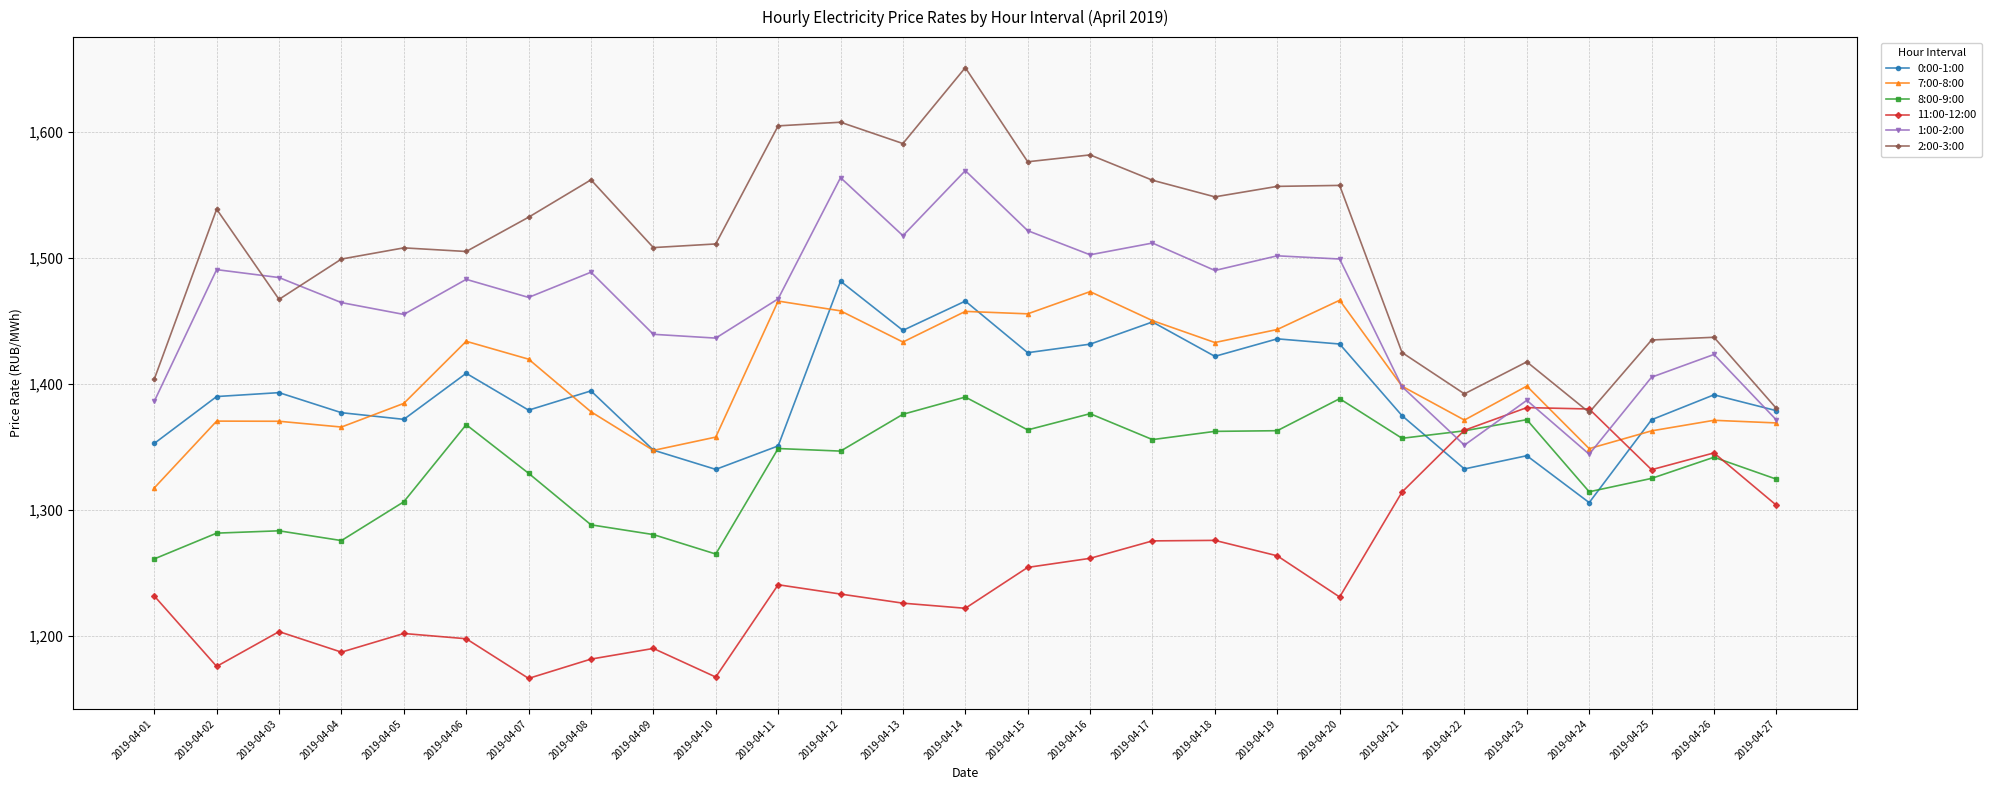

Which category has the highest value in the 7:00-8:00 series?

2019-04-16